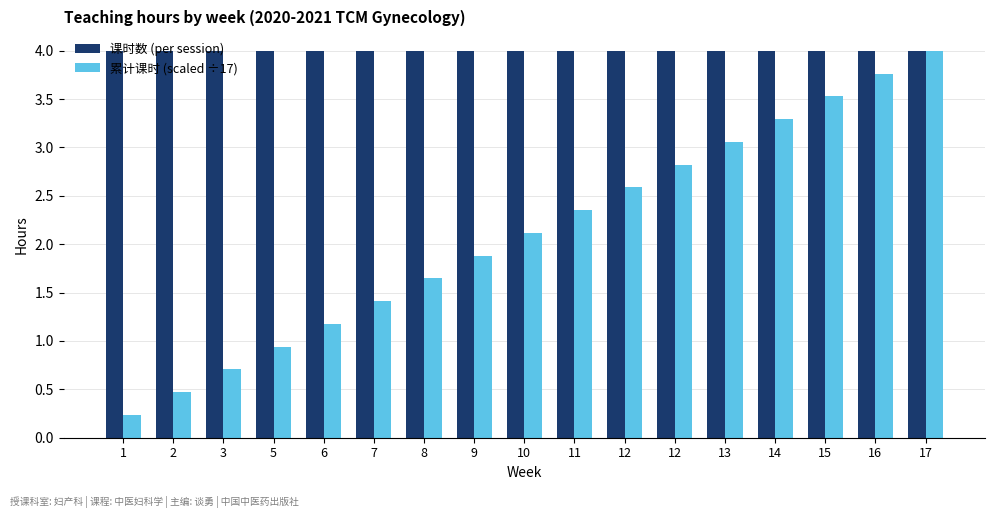

What is the sum of all 课时数 (per session) values?

68.0